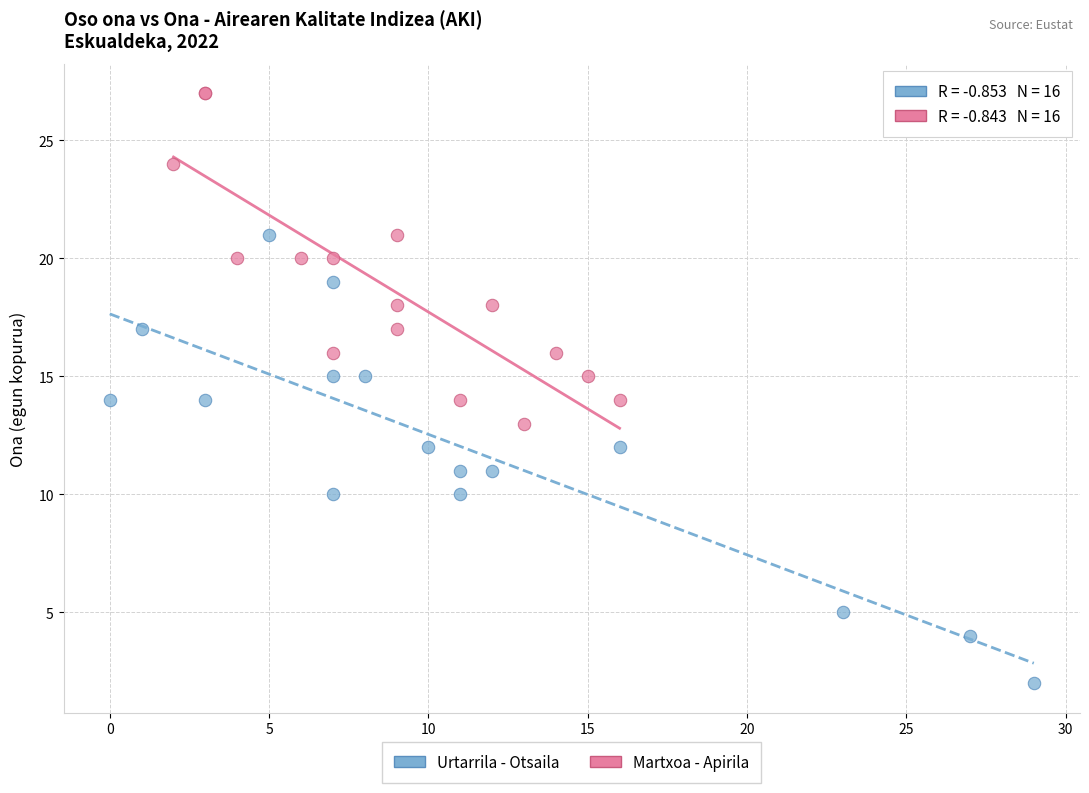

Which series has the widest spread of Y values?

Urtarrila - Otsaila